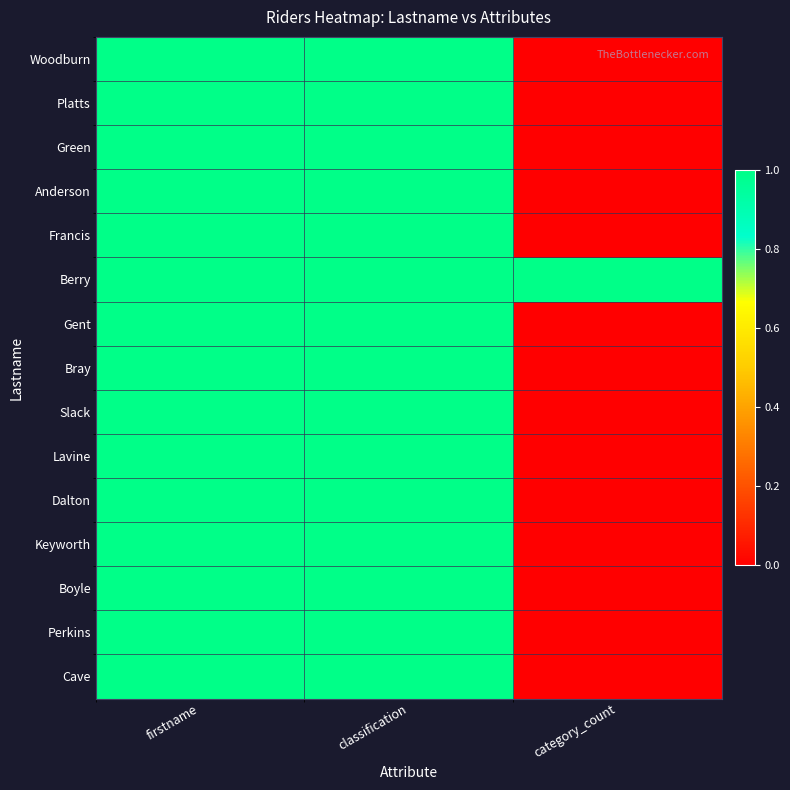

Reading left to right, list all the values displayed in this chart.

Woodburn: firstname=1	classification=1	category_count=0
Platts: firstname=1	classification=1	category_count=0
Green: firstname=1	classification=1	category_count=0
Anderson: firstname=1	classification=1	category_count=0
Francis: firstname=1	classification=1	category_count=0
Berry: firstname=1	classification=1	category_count=1
Gent: firstname=1	classification=1	category_count=0
Bray: firstname=1	classification=1	category_count=0
Slack: firstname=1	classification=1	category_count=0
Lavine: firstname=1	classification=1	category_count=0
Dalton: firstname=1	classification=1	category_count=0
Keyworth: firstname=1	classification=1	category_count=0
Boyle: firstname=1	classification=1	category_count=0
Perkins: firstname=1	classification=1	category_count=0
Cave: firstname=1	classification=1	category_count=0